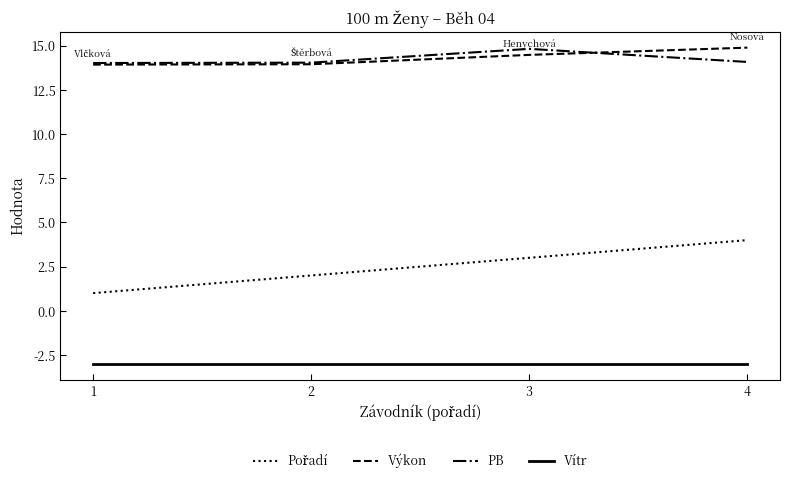

What is the spread (max minus min) of values at 3?

17.8